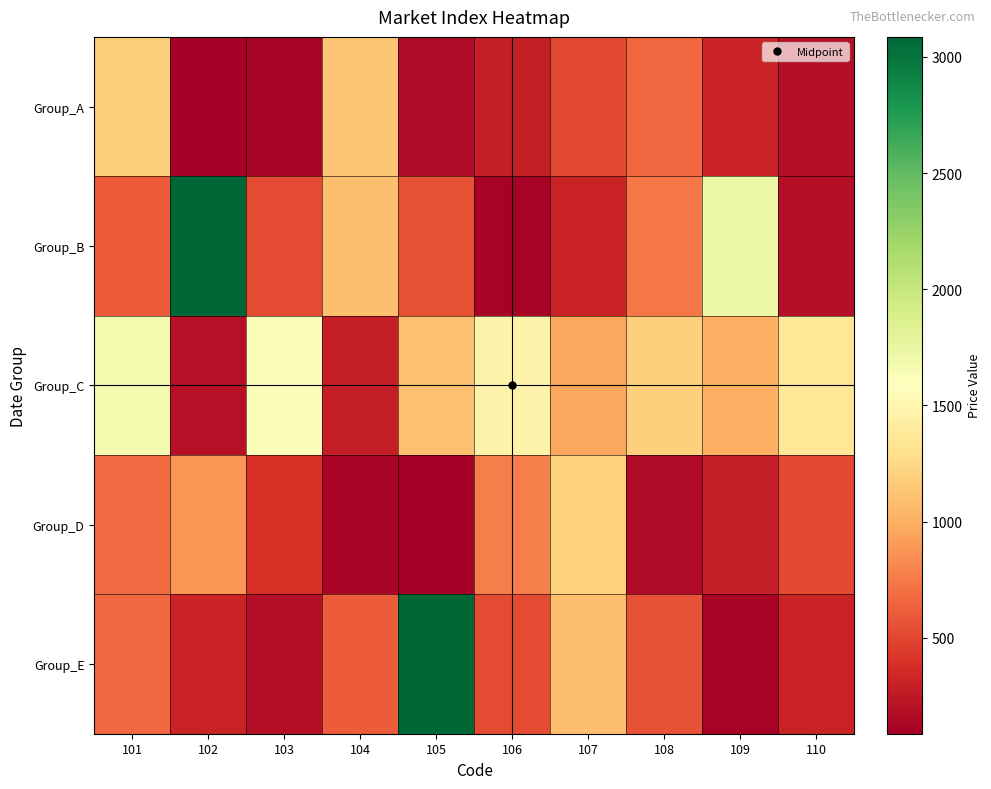

What is the total value across all series at 104?

3245